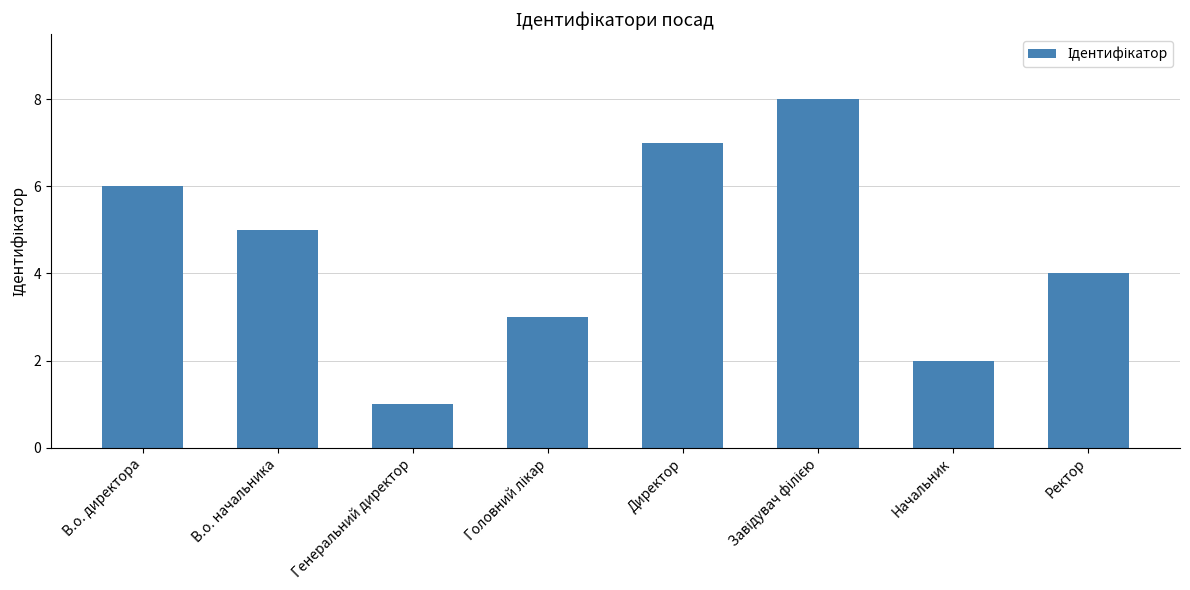

At which category does the chart reach its minimum across all series?

Генеральний директор